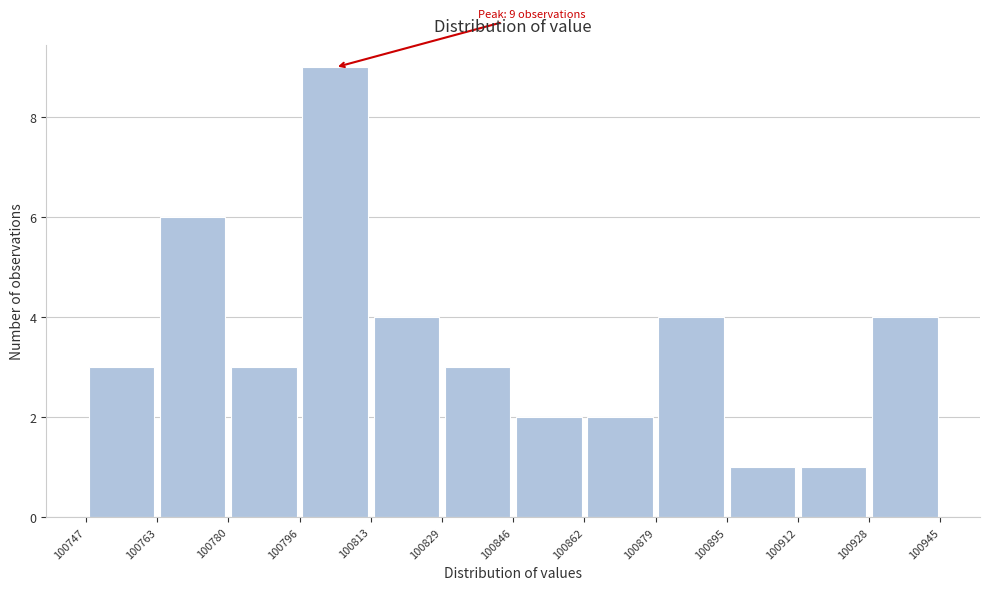

Over which range of the x-axis is the bar tallest?

100796 to 100813